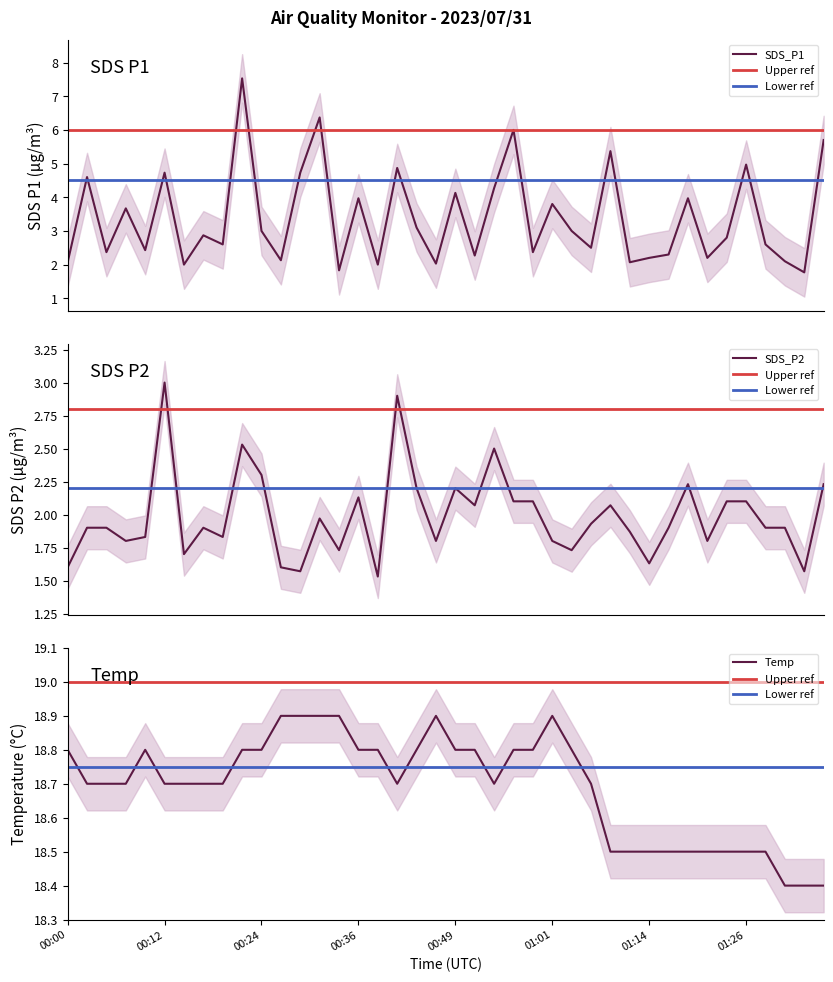

What is the lowest value of the Temp series?

18.4